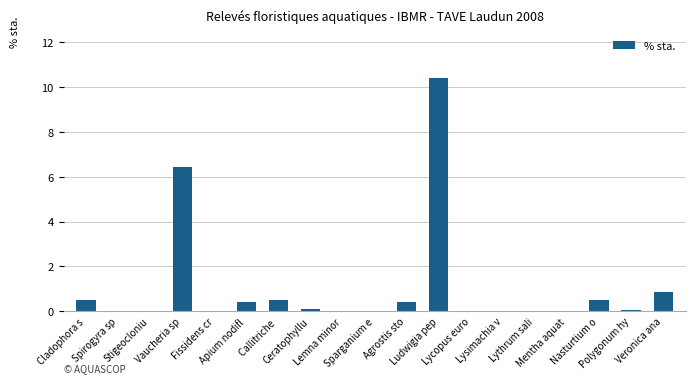

Count the number of categories in the chart.

19